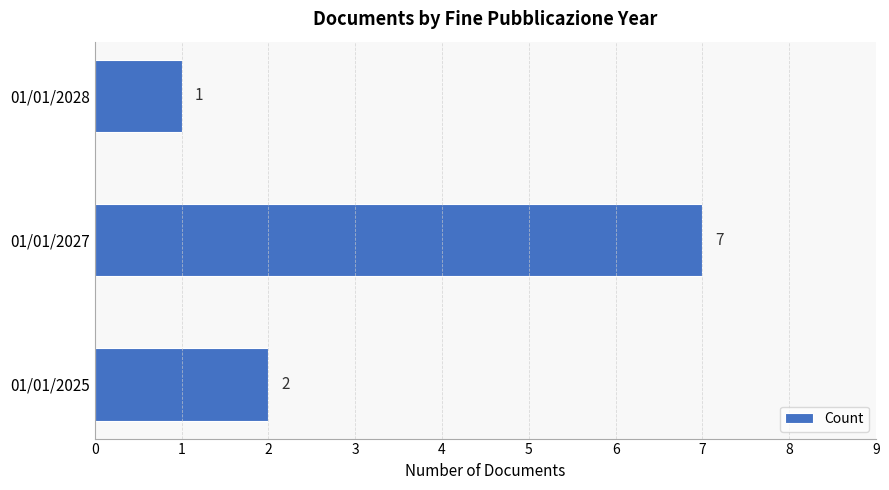

Reading bottom to top, extract all data points from this chart.

2	7	1